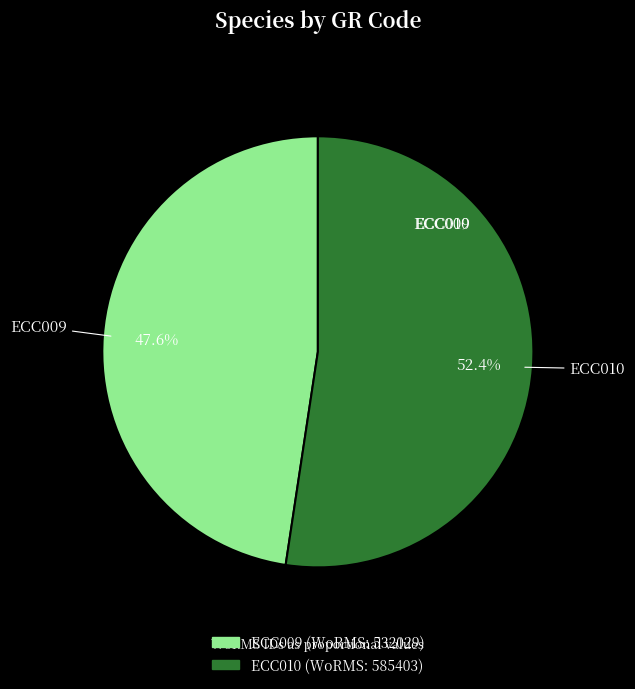

To the nearest percent, what is the difference between the ECC010 and ECC009 slice percentages?

5%